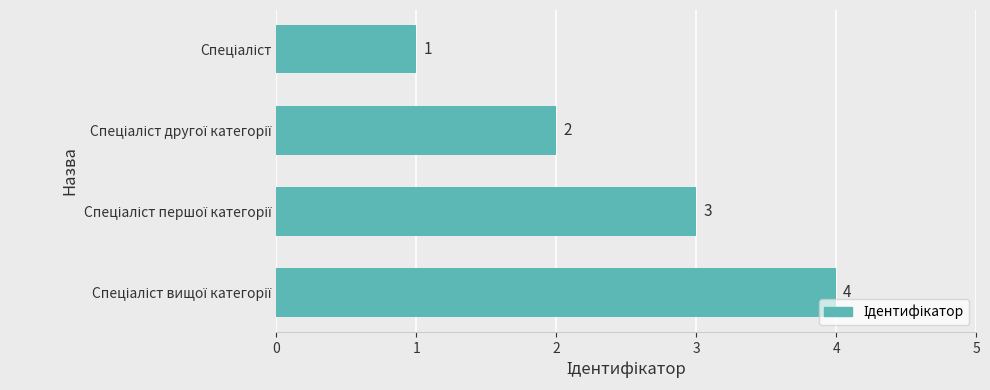

What is the sum of all values?

10